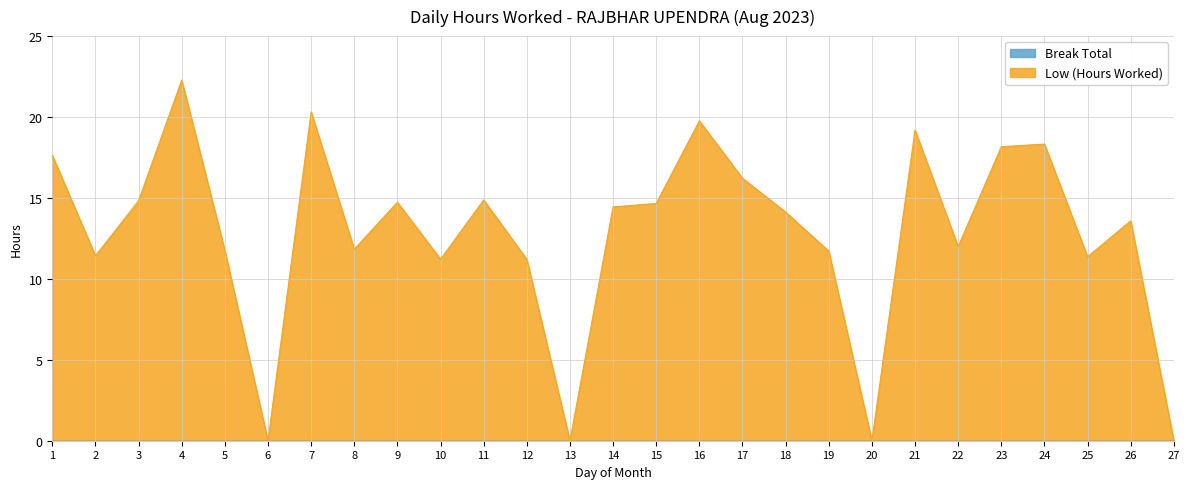

Rank the categories by value from highest to lowest.

4, 7, 16, 21, 24, 23, 1, 17, 11, 3, 9, 15, 14, 18, 26, 22, 8, 5, 19, 2, 25, 10, 12, 6, 13, 20, 27